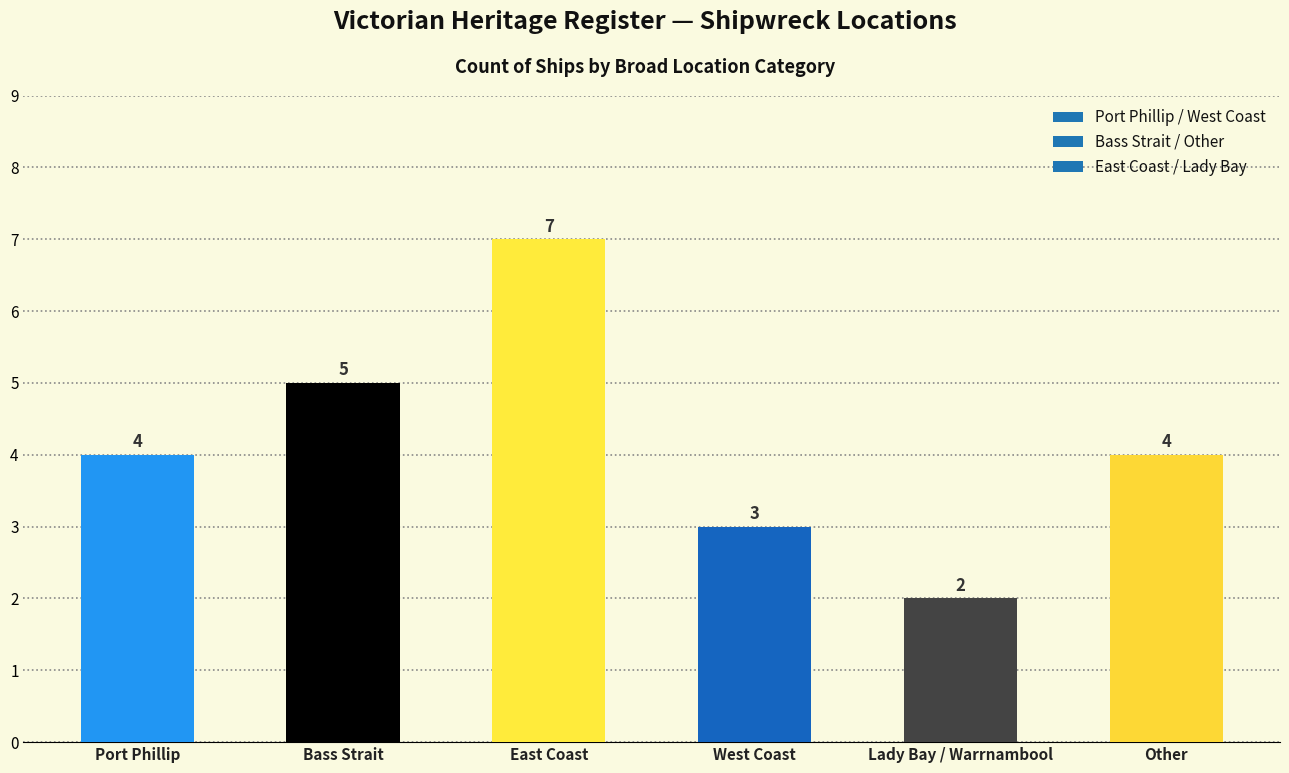

How many bars are there in total?

6